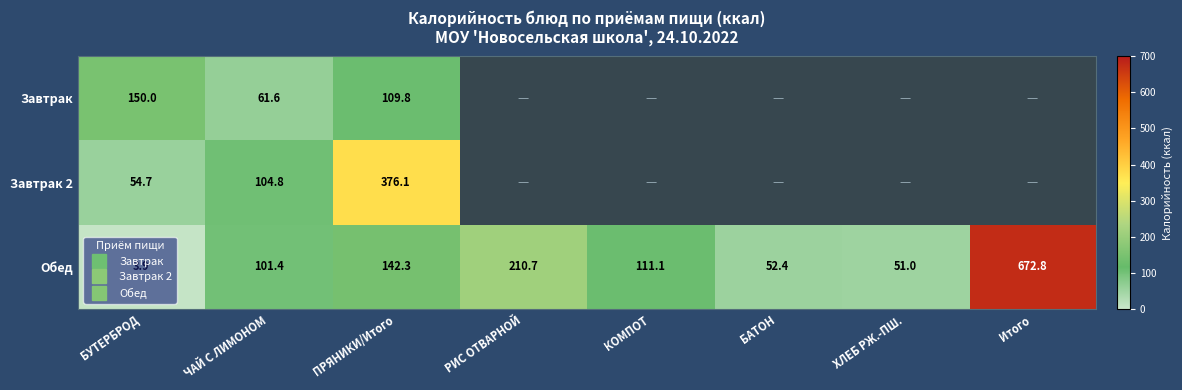

The Обед series shows 101.4 at ЧАЙ С ЛИМОНОМ. True or false?

True